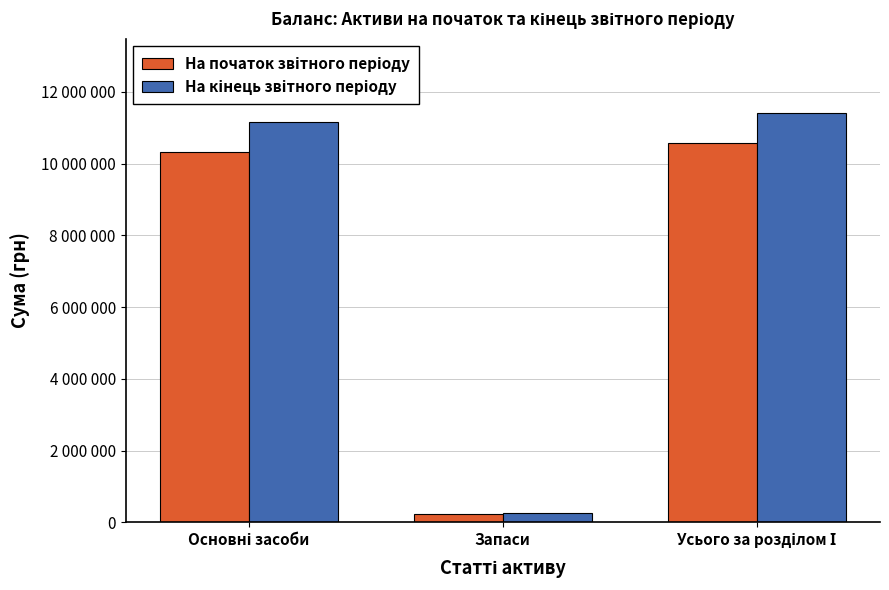

What position from the left is Запаси?

2